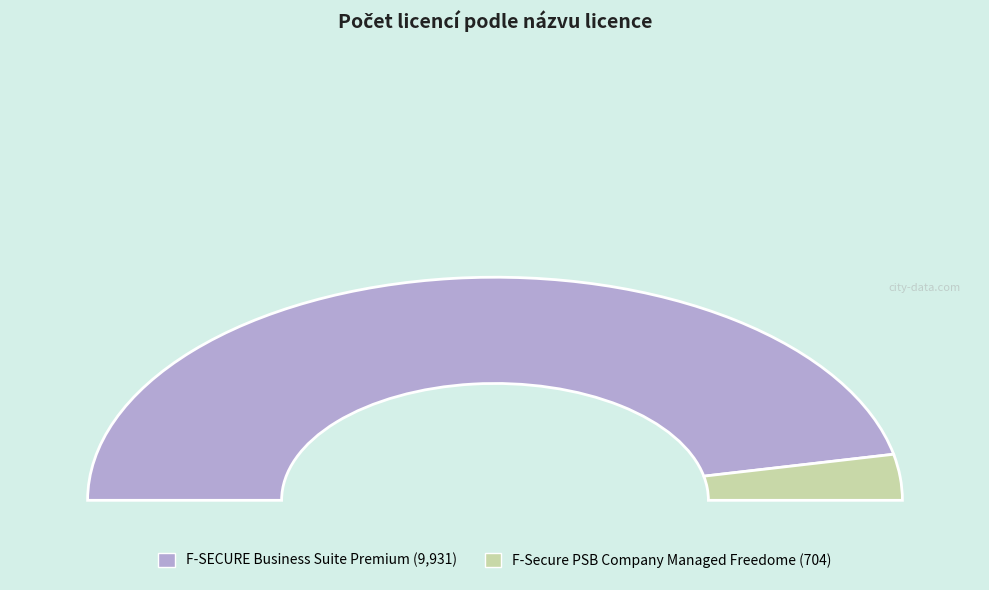

Is there any slice that represents more than half of the pie?

Yes